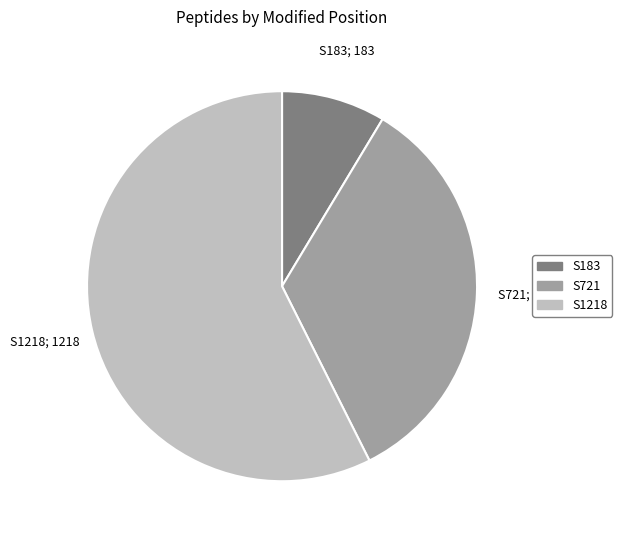

Which category accounts for the majority?

S1218